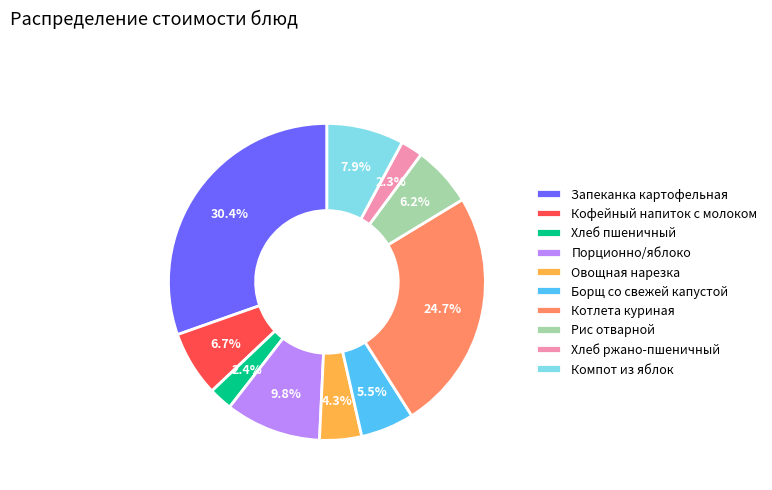

How much of the chart is everything except Порционно/яблоко?

90.2%